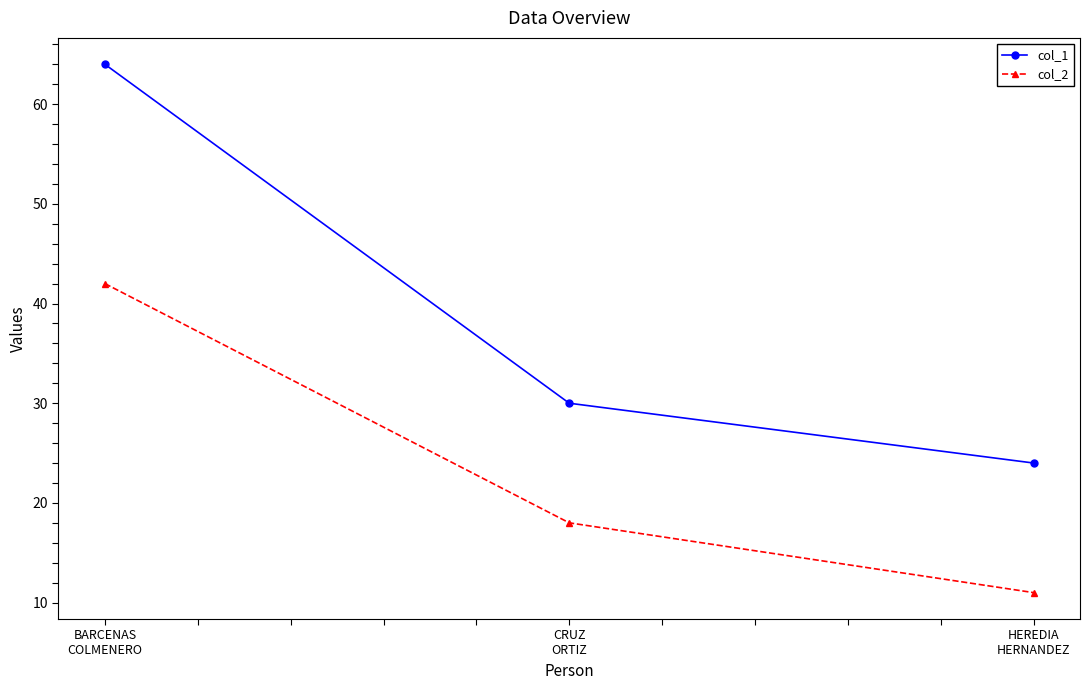

What position from the right is CRUZ
ORTIZ?

2